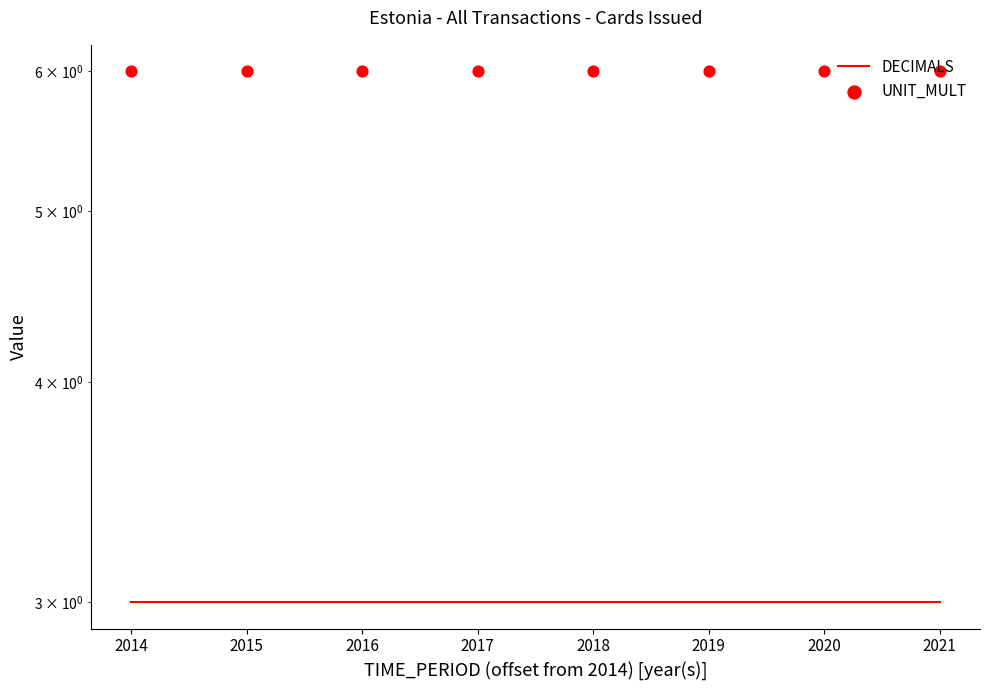

What is the total value across all series at 2018?

9